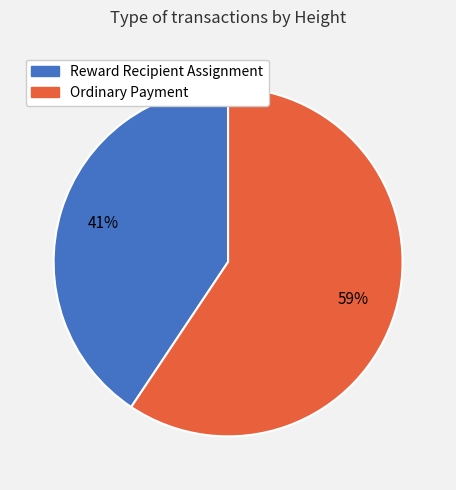

Does any single category account for the majority?

Yes